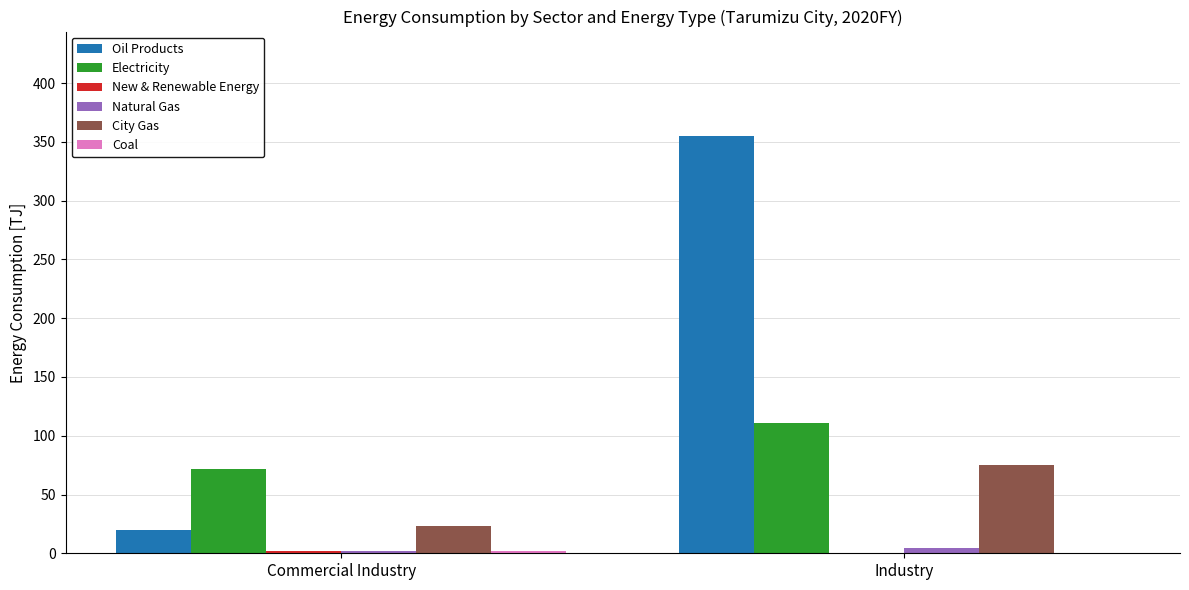

Count the number of categories in the chart.

2